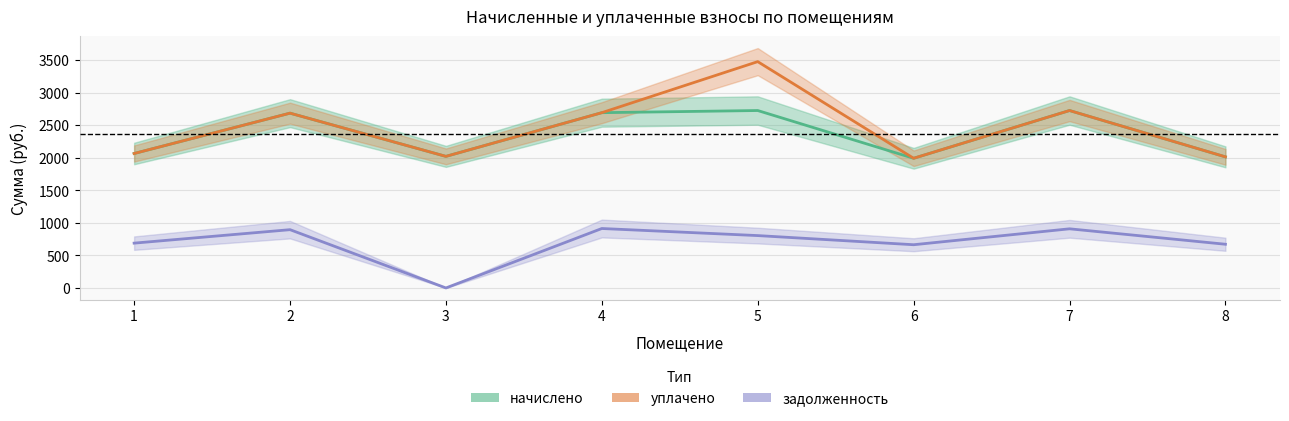

Where is the first local maximum for уплачено?

2